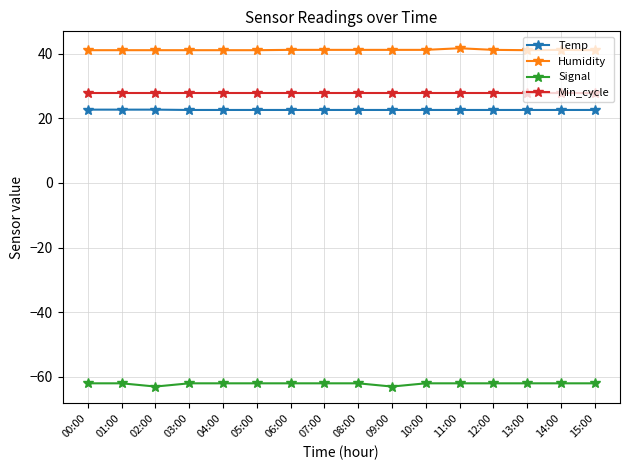

True or false: Signal and Humidity cross at least once.

False